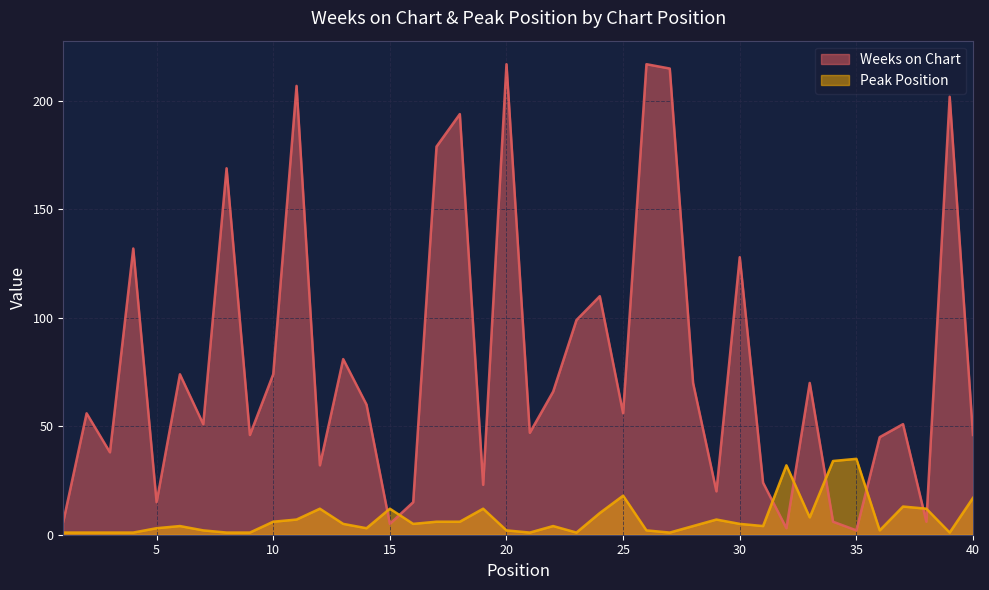

What is the value of the Weeks on Chart point at the 6th from the left?

74